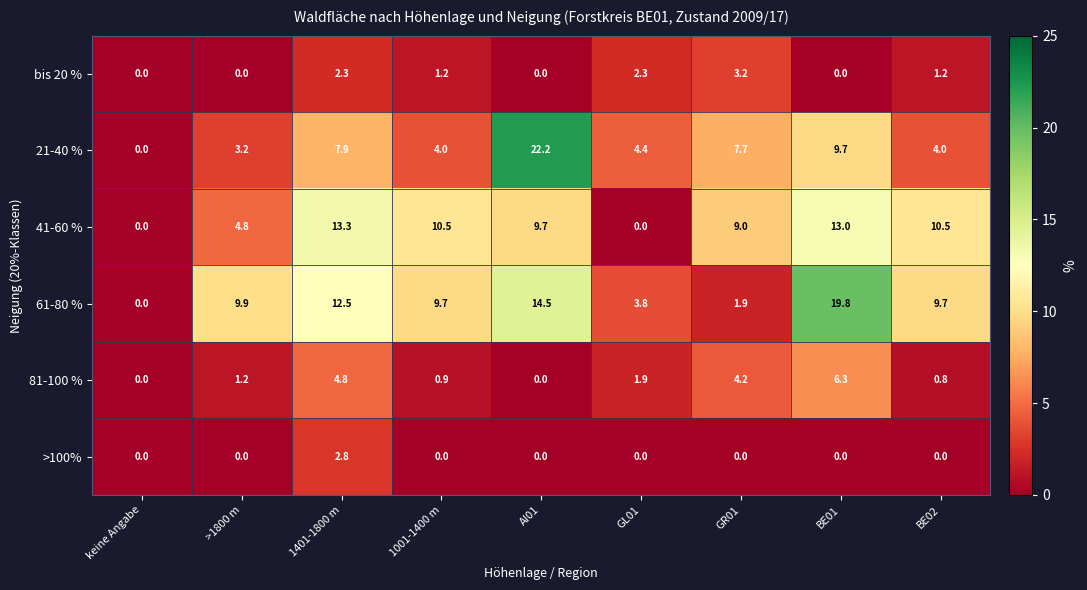

What is the spread (max minus min) of values at AI01?

22.2